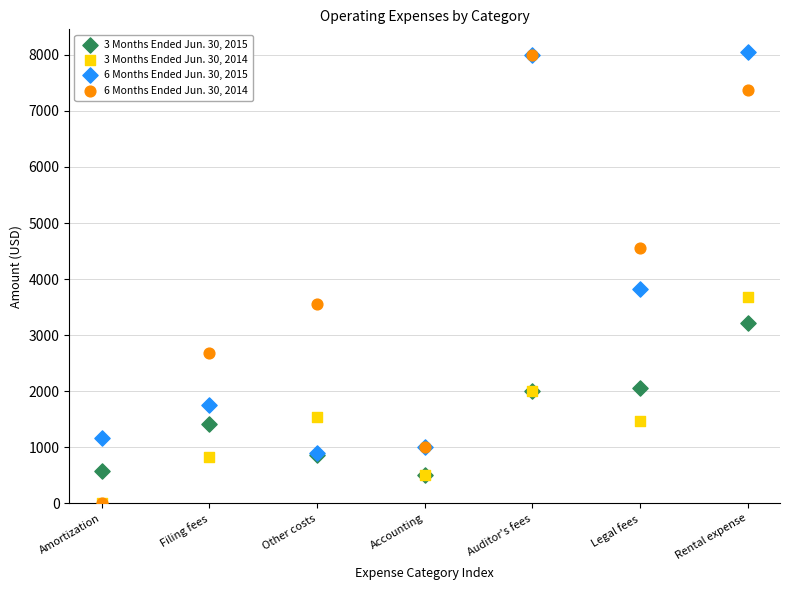

Across all series, what Y value is closest to 4026?

3822